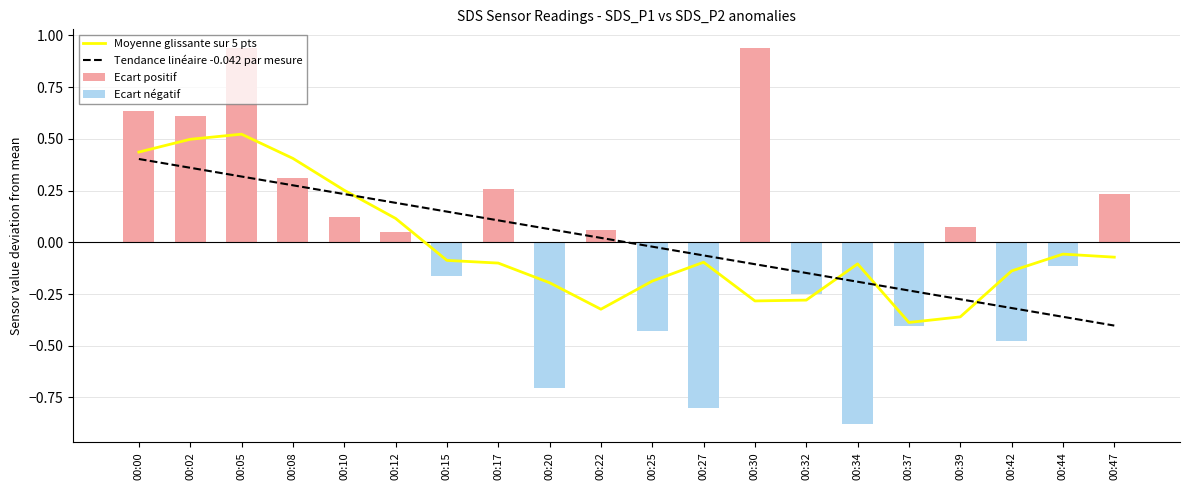

At which category is the sum across all series the highest?

00:05